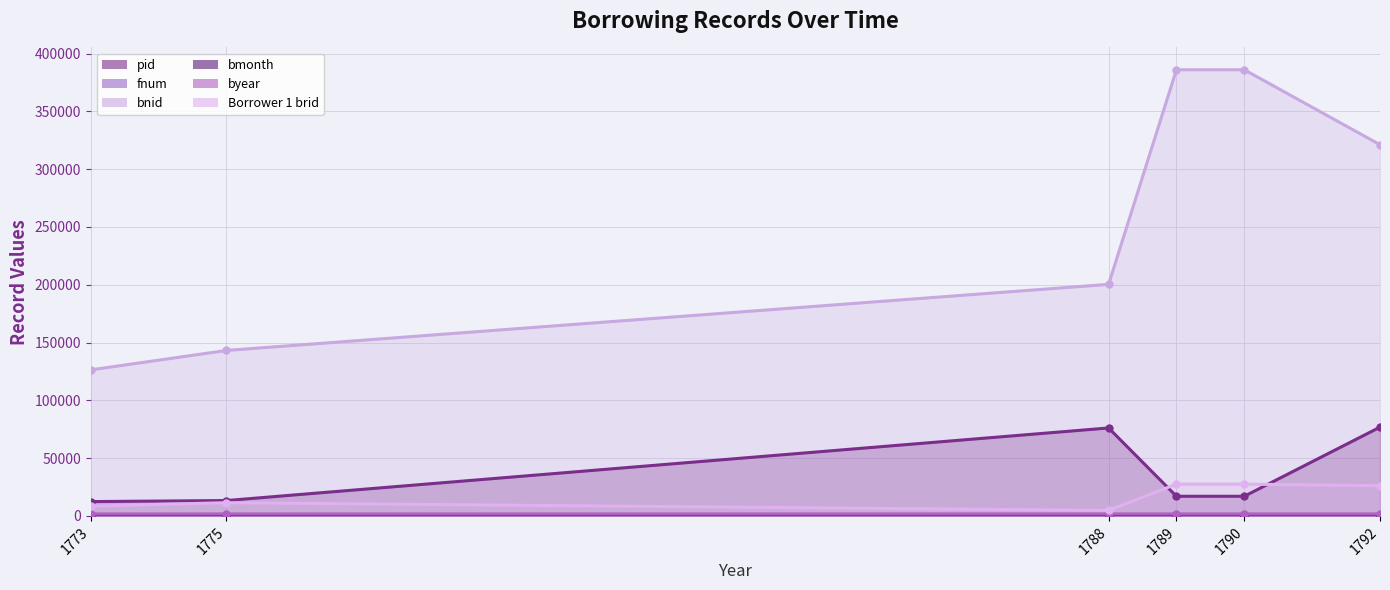

Which series has the largest total across all categories?

bnid